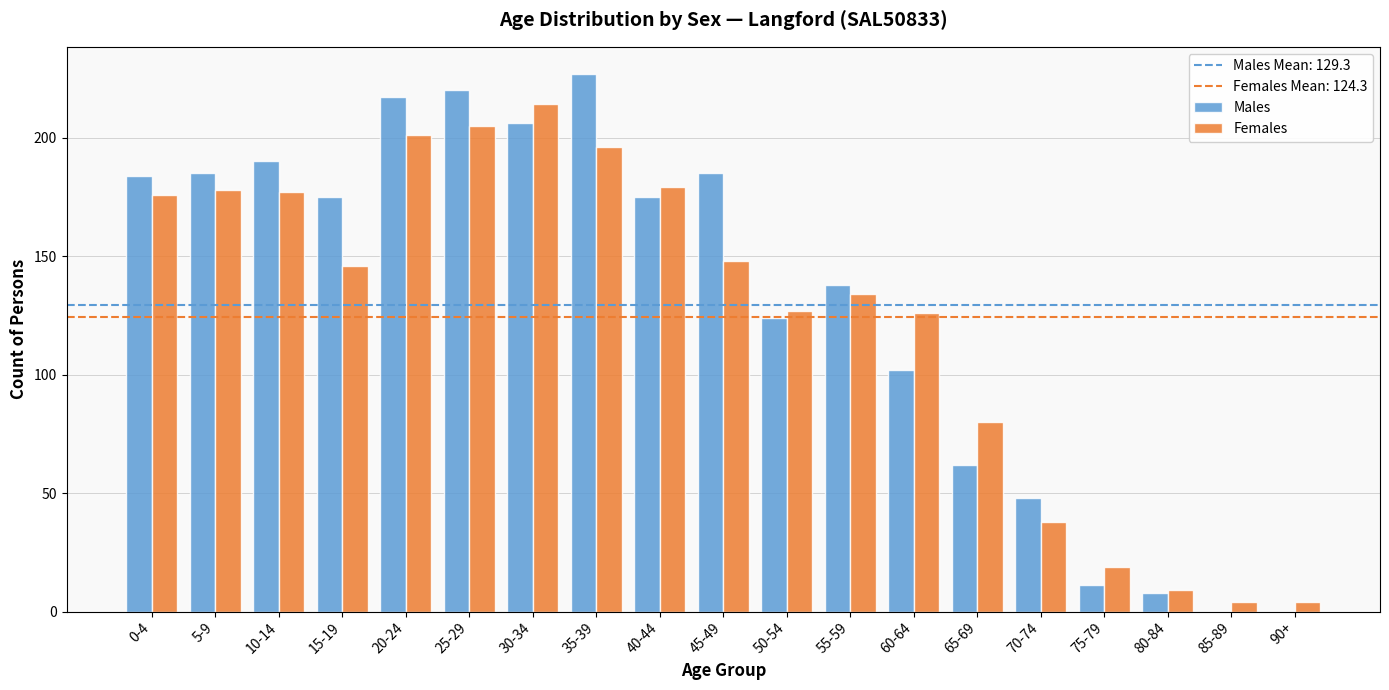

Is the value of Females at 0-4 greater than the value of Males at 0-4?

No